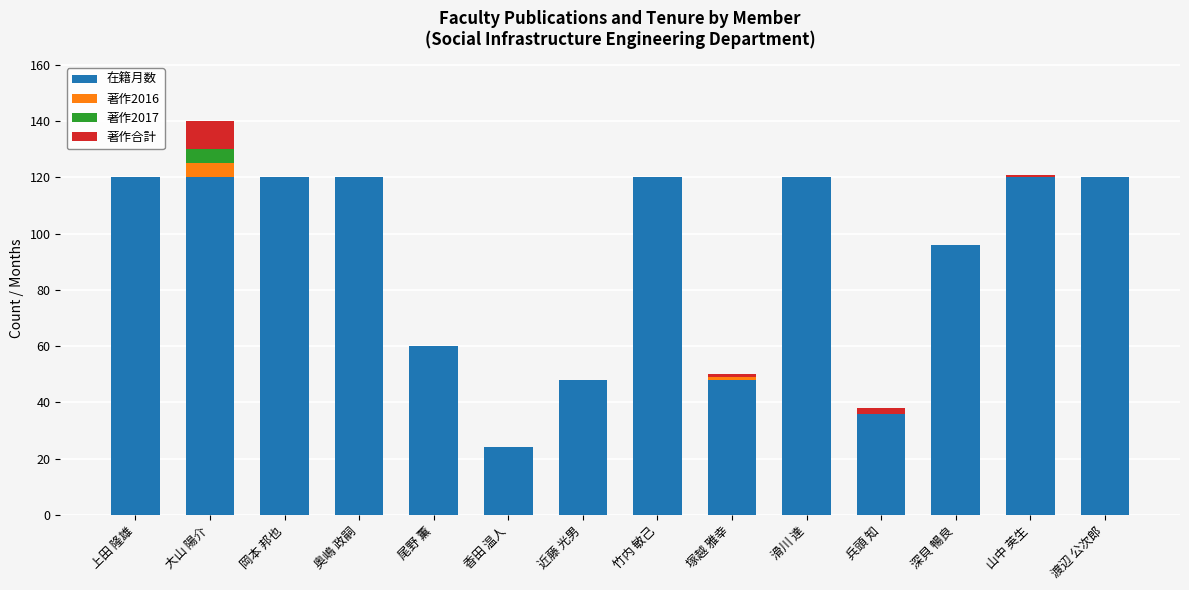

What is the total value across all series at 奥嶋 政嗣?

120